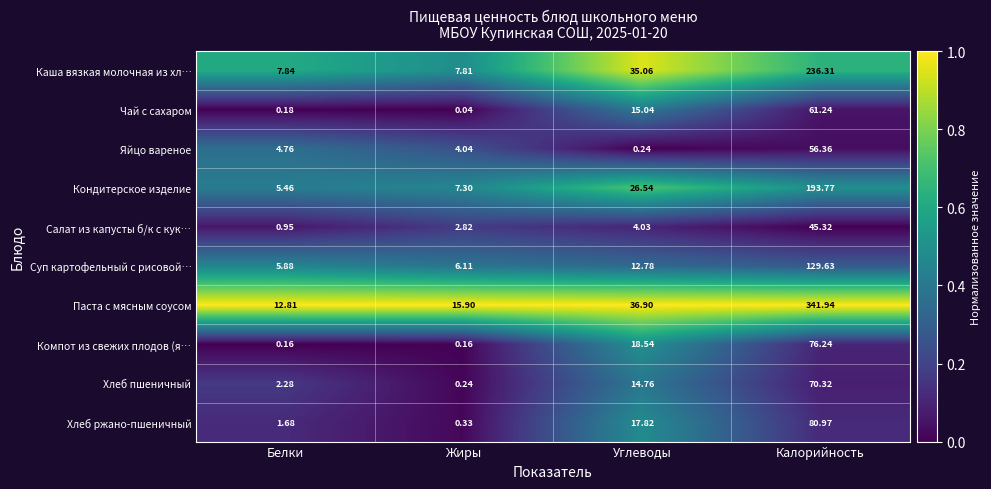

At which category does the chart reach its minimum across all series?

Жиры